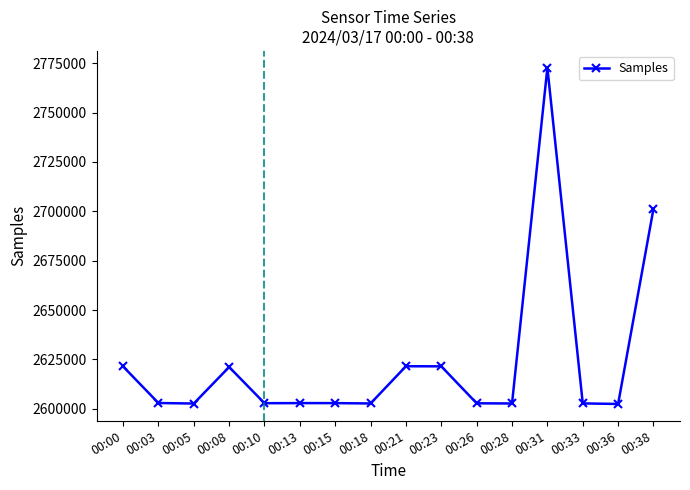

How many points are lower than both their immediate neighbors (excluding endpoints)?

5